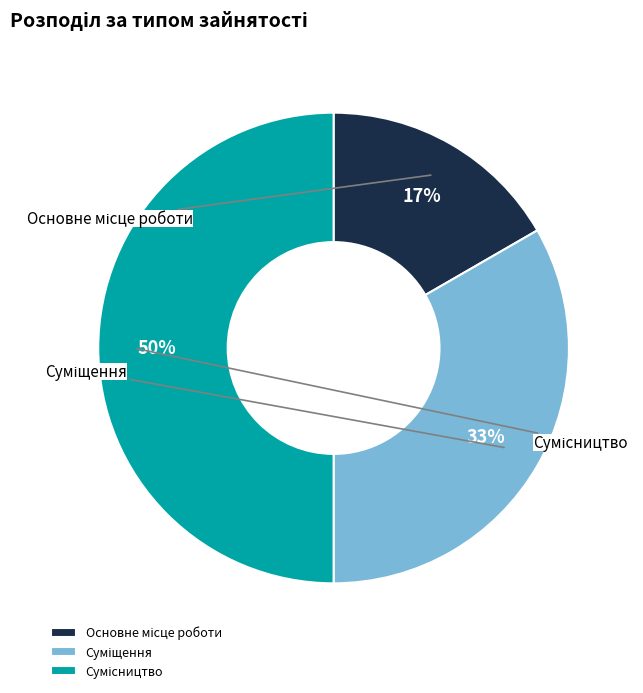

How many segments does this pie chart have?

3